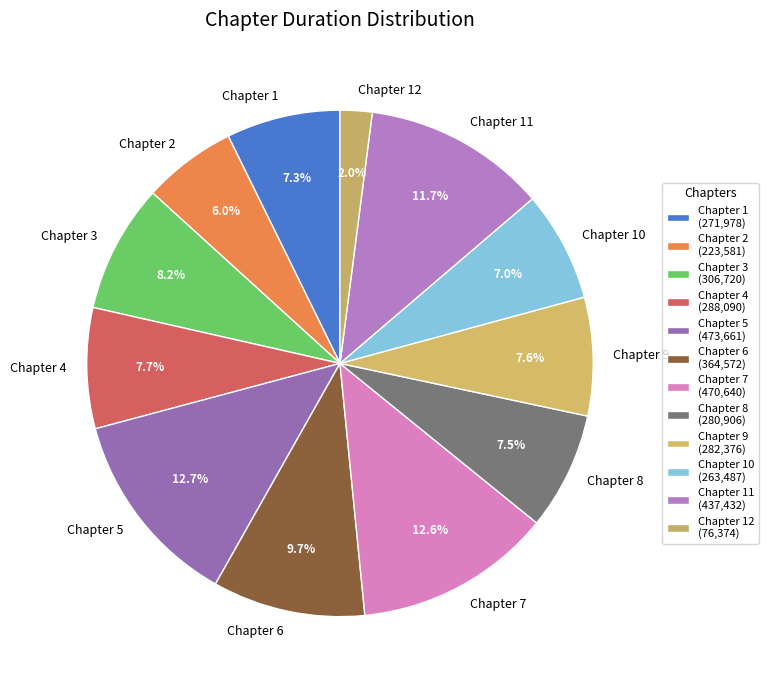

To the nearest percent, what is the difference between the largest and smallest slice percentages?

11%